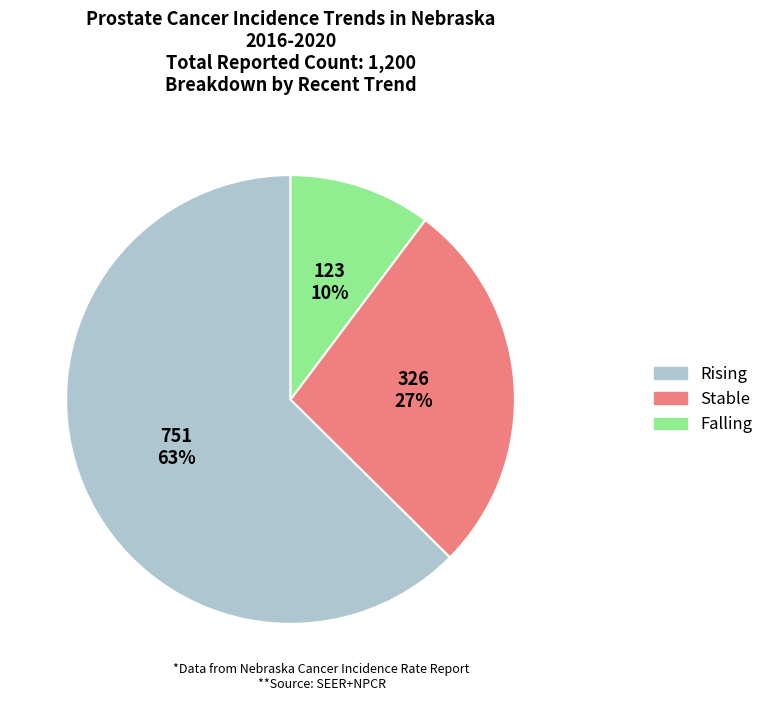

Is there a majority slice in this chart?

Yes